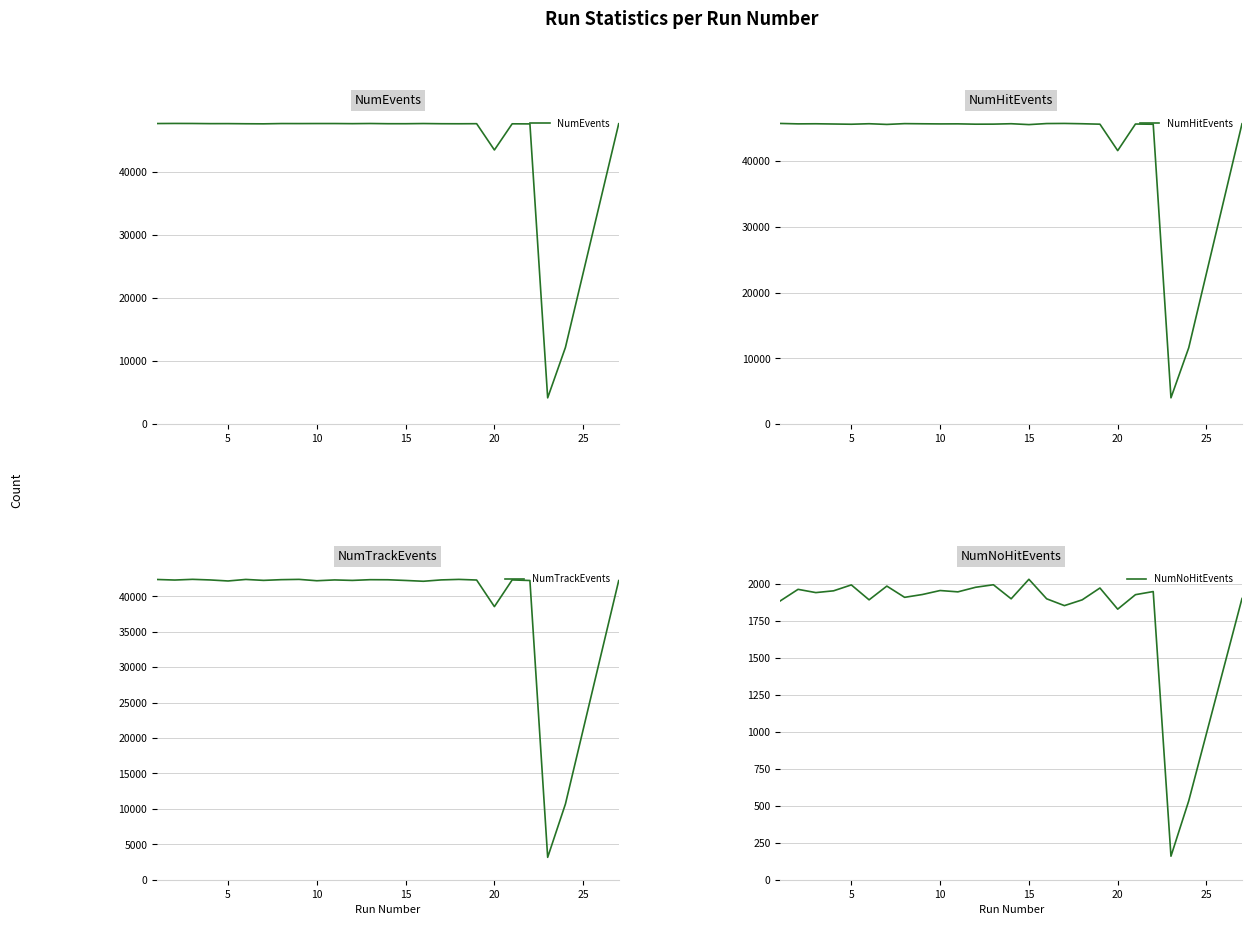

What are all the series names shown in the legend?

NumEvents, NumHitEvents, NumTrackEvents, NumNoHitEvents